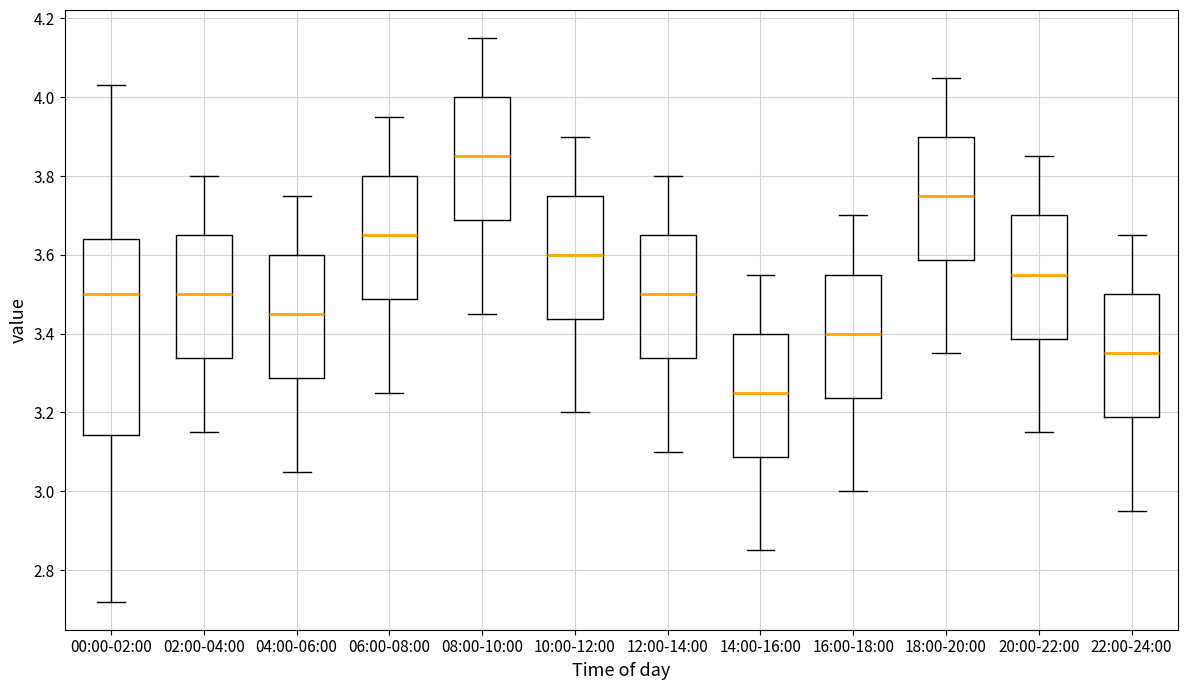

Which box has the lowest median line?

14:00-16:00